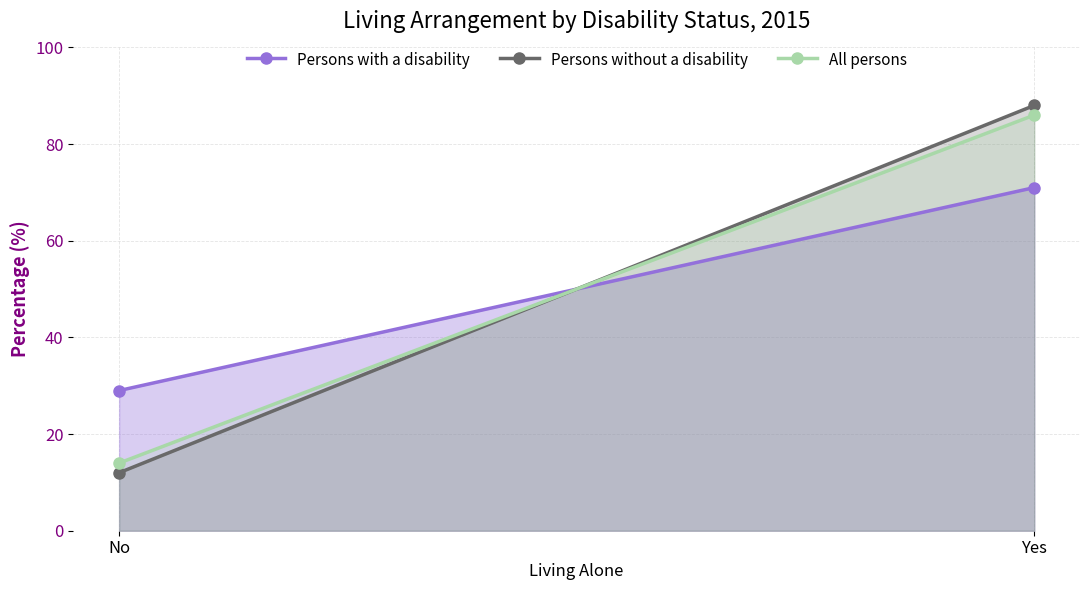

What is the difference between the highest and lowest values at No?

17